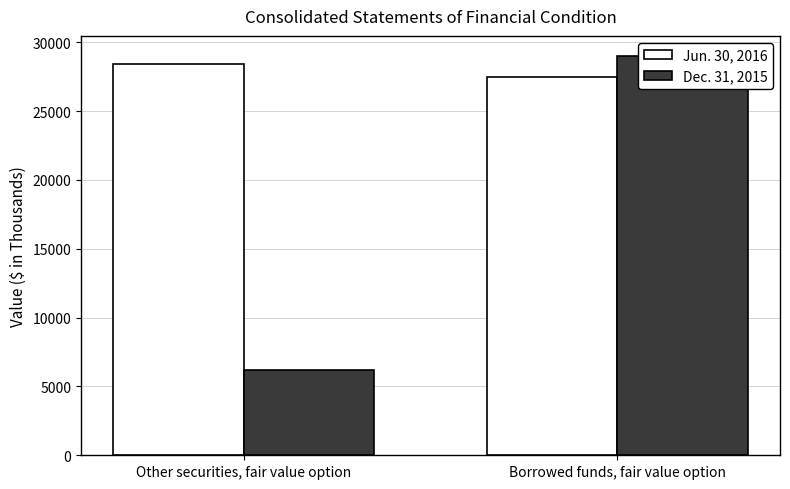

At which label does Jun. 30, 2016 reach its peak?

Other securities, fair value option